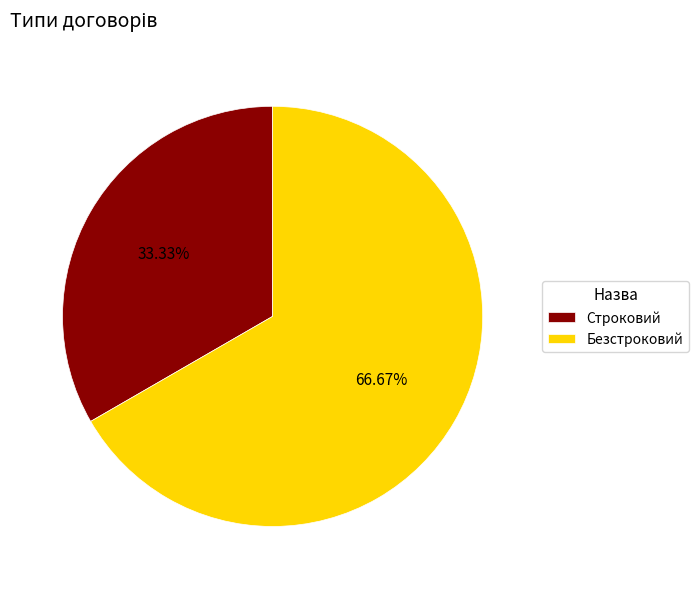

Between Строковий and Безстроковий, which is larger?

Безстроковий